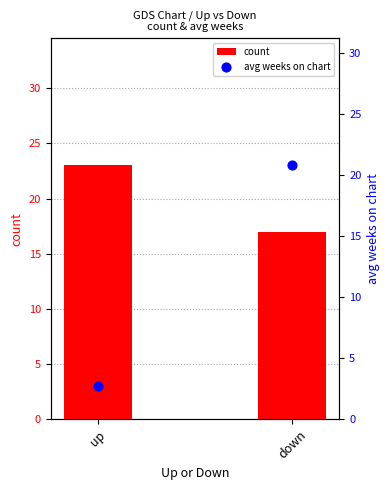

Is the value of avg weeks on chart at down greater than the value of count at down?

Yes